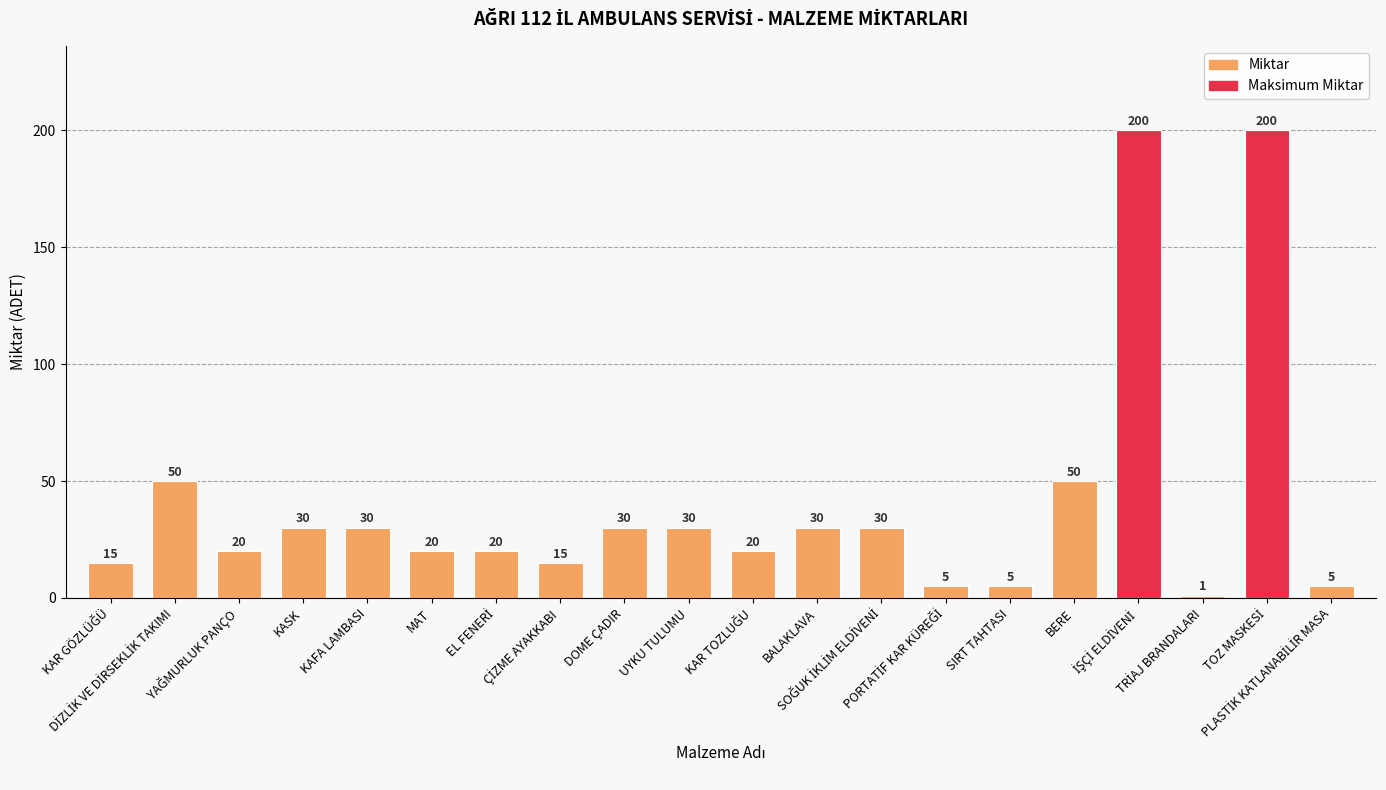

What is the average value?

40